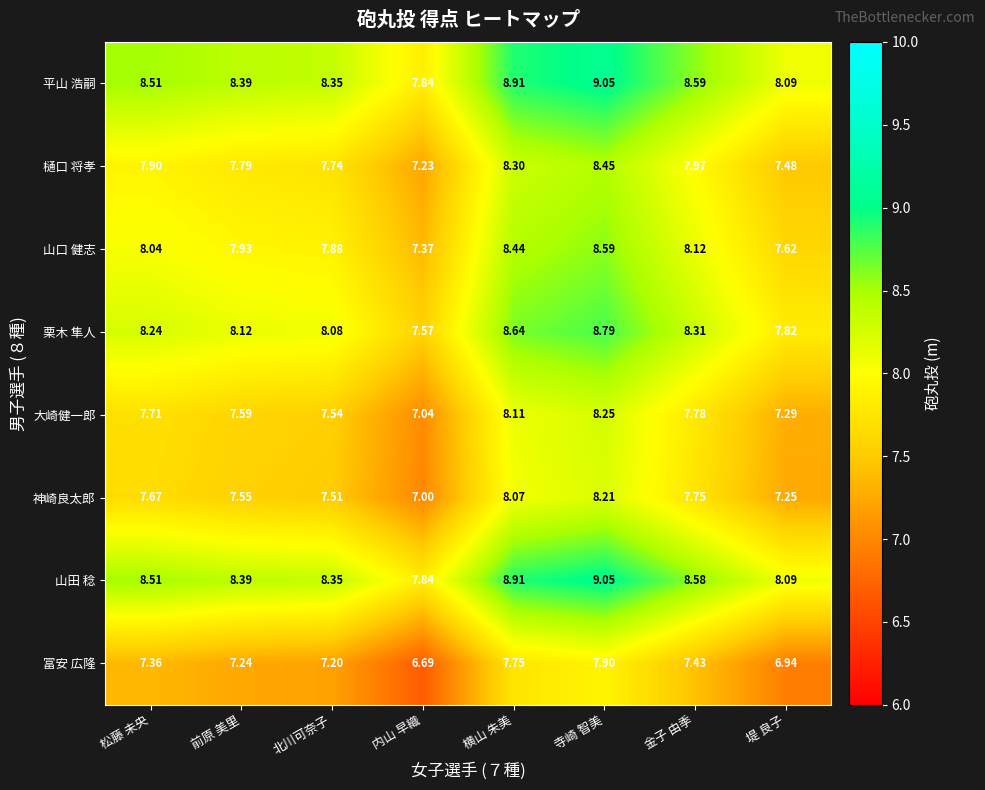

Which series has the largest total across all categories?

平山 浩嗣